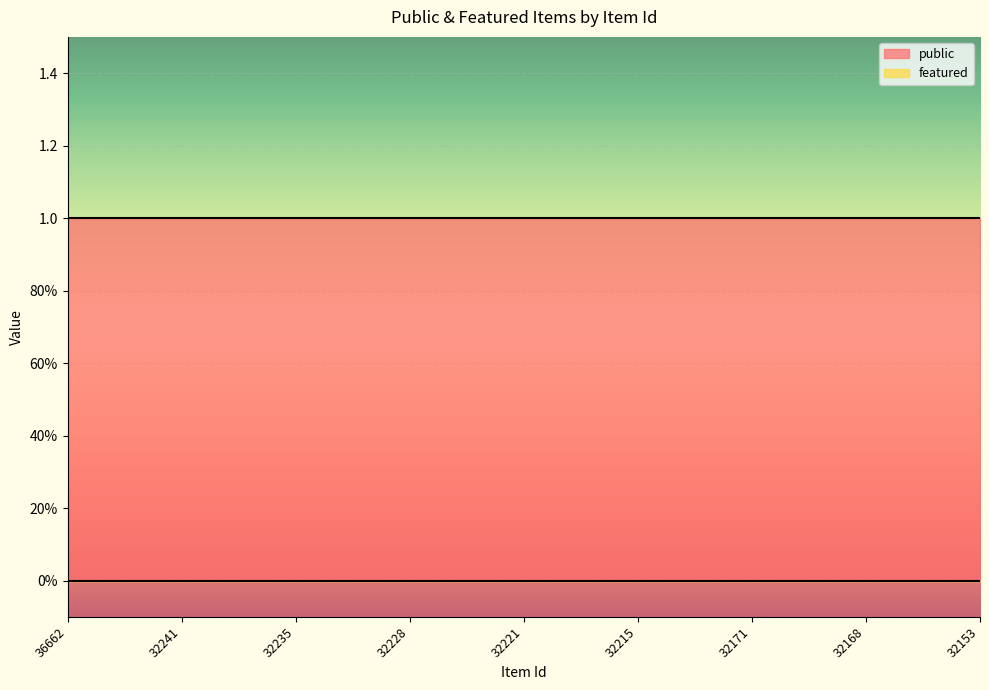

Reading left to right, list all the values displayed in this chart.

public: 1	1	1	1	1	1	1	1	1
featured: 0	0	0	0	0	0	0	0	0